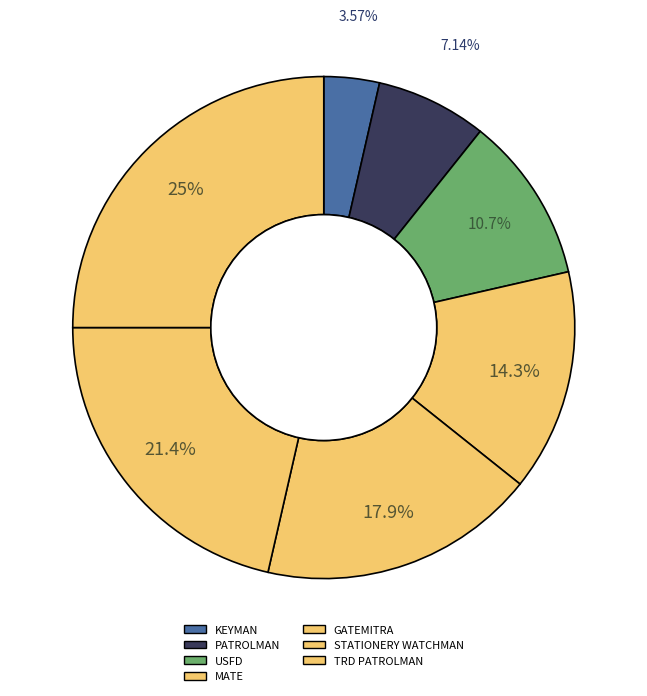

How many segments does this pie chart have?

7